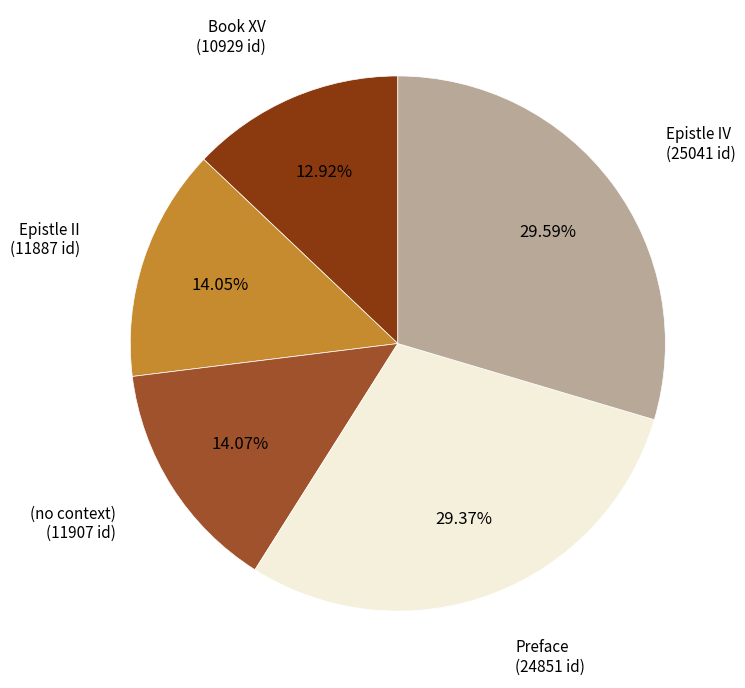

Is there a majority slice in this chart?

No